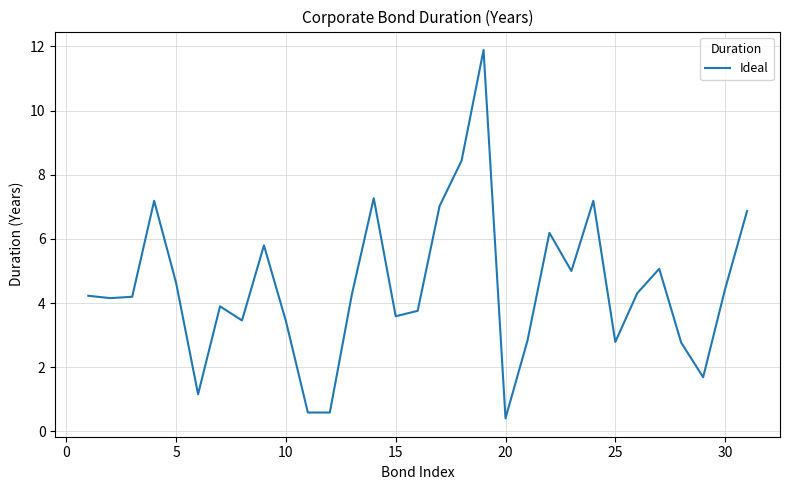

What is the difference between the maximum and minimum values?

11.5